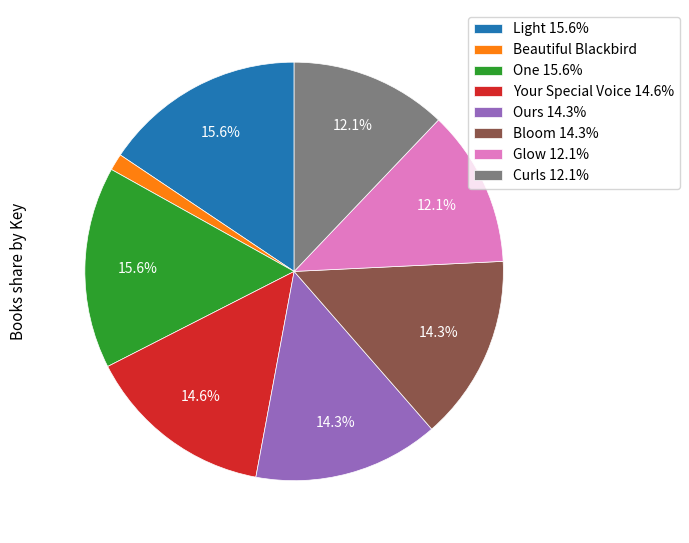

What is the smallest slice in the pie chart?

Beautiful Blackbird